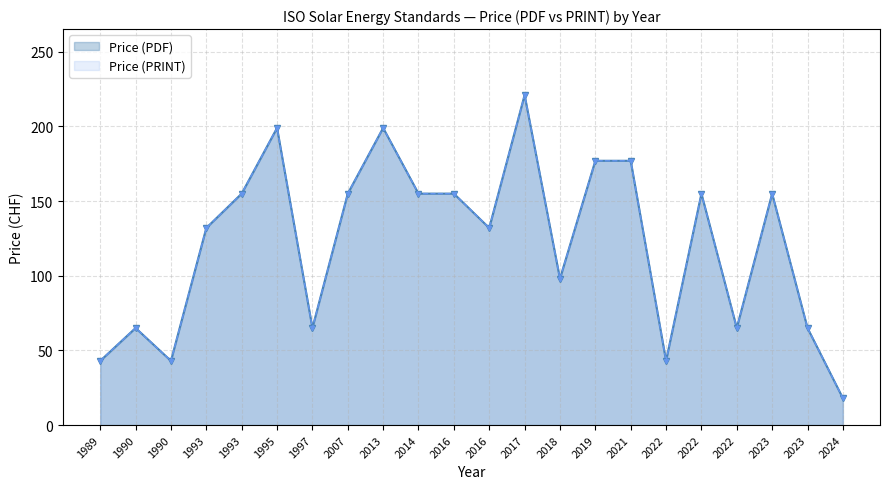

What is the average value of the Price (PRINT) series?

121